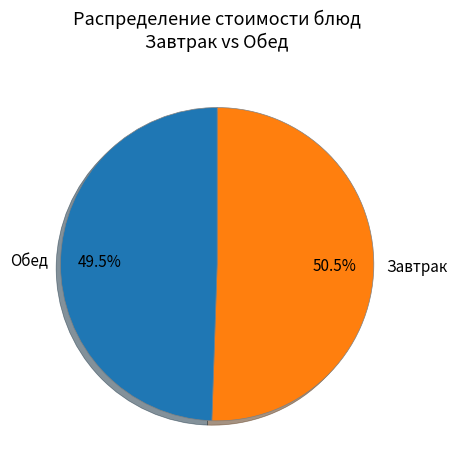

Which category has the smallest portion of the pie?

Обед